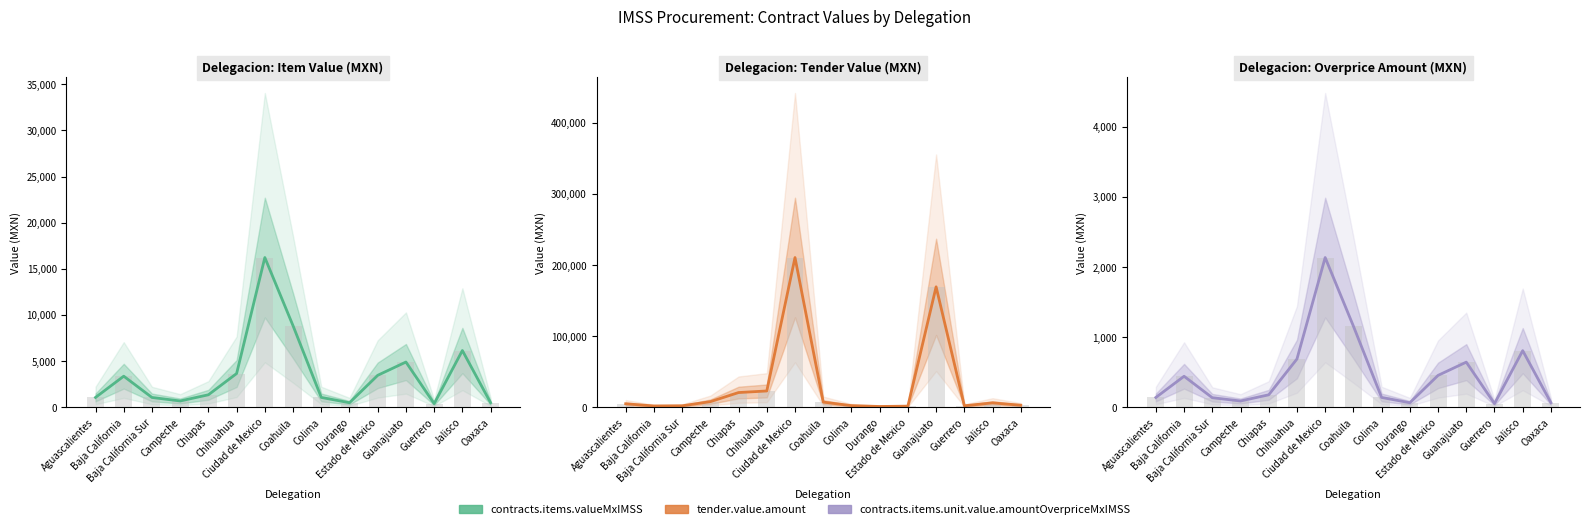

Reading right to left, list all the values displayed in this chart.

contracts.items.valueMxIMSS: 479.6	6139.0	383.7	4892.0	3453.2	479.8	1055.3	8822.7	16216.6	3646.3	1342.9	671.5	1051.5	3357.2	1055.1
tender.value.amount: 2755.0	6027.1	1962.9	169350.5	1432.7	964.3	2149.1	7099.2	210556.7	22800.7	20568.0	7755.3	1927.0	1687.6	4765.3
contracts.items.unit.value.amountOverpriceMxIMSS: 63.0	806.4	50.4	642.6	453.6	63.2	138.7	1157.1	2135.2	687.4	176.4	88.2	134.9	441.0	138.6